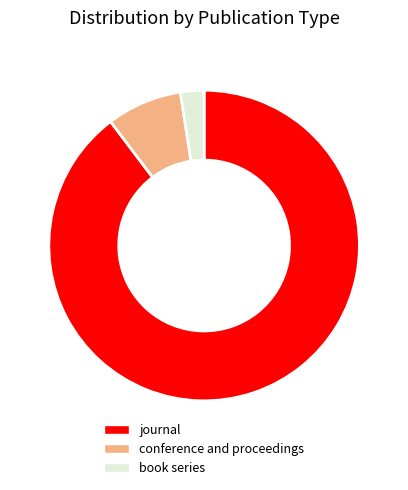

Is it true that conference and proceedings is 8% of the pie?

True